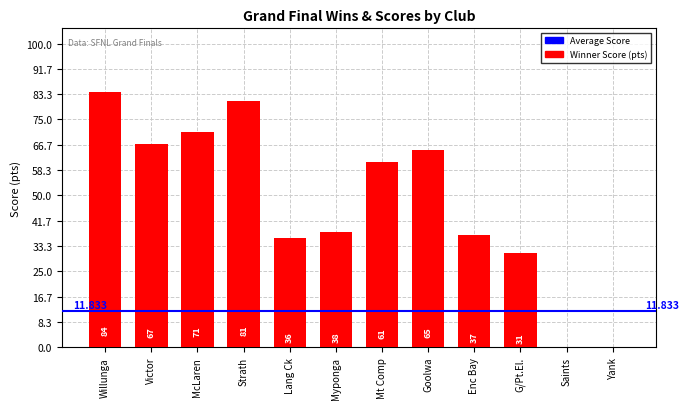

Which label corresponds to the largest value in the chart?

Willunga